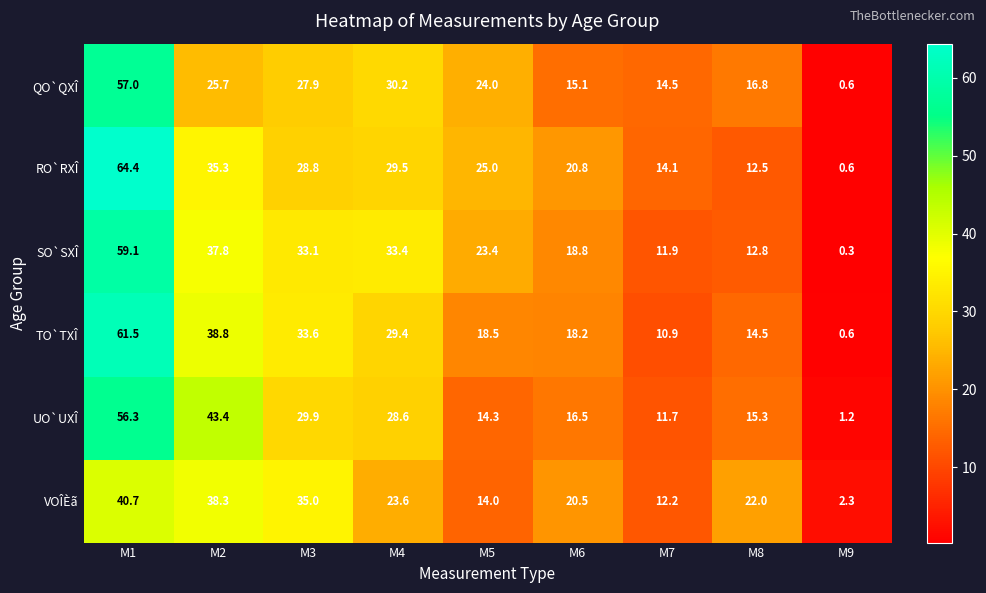

What is the maximum value shown in the chart?

64.4